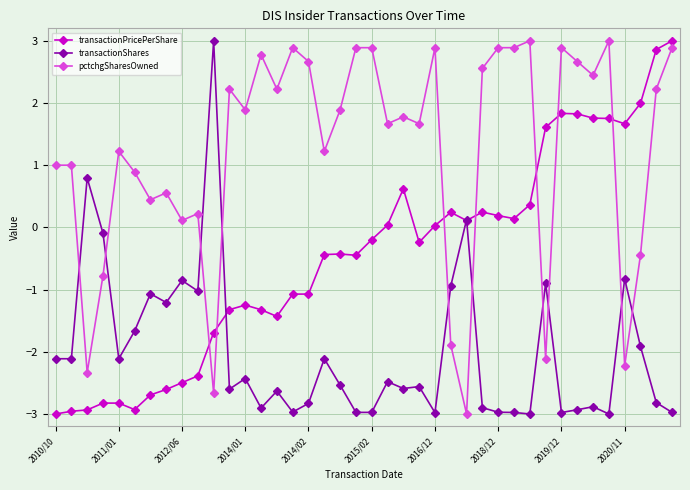

Rank the series by their average value, from lowest to highest.

transactionShares, transactionPricePerShare, pctchgSharesOwned